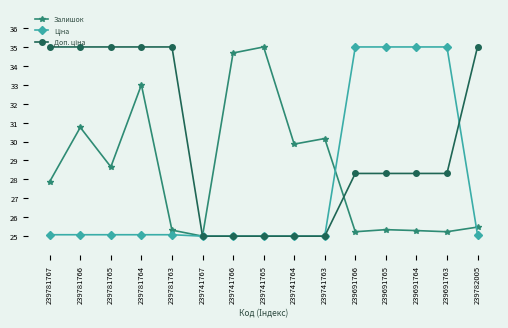

What is the maximum value for Залишок?

35.0